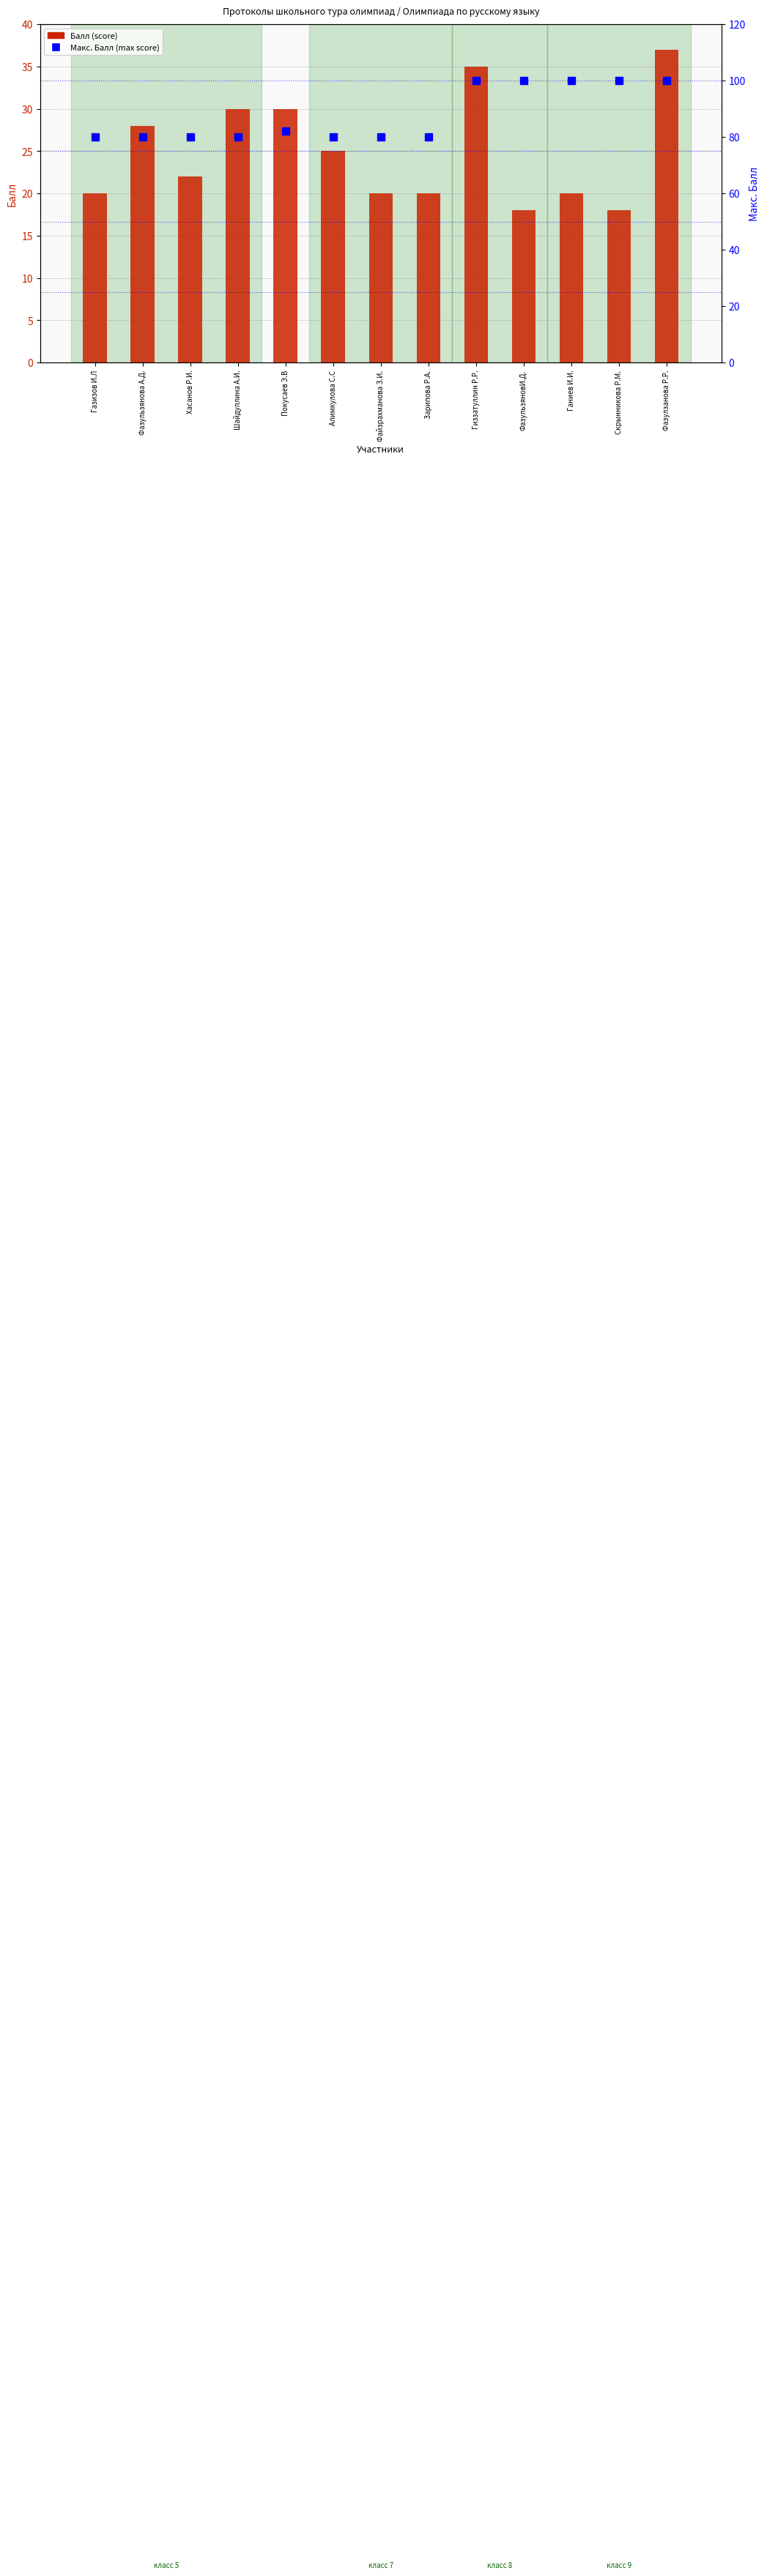

Which series has the largest range (max minus min)?

Макс. Балл (max score)